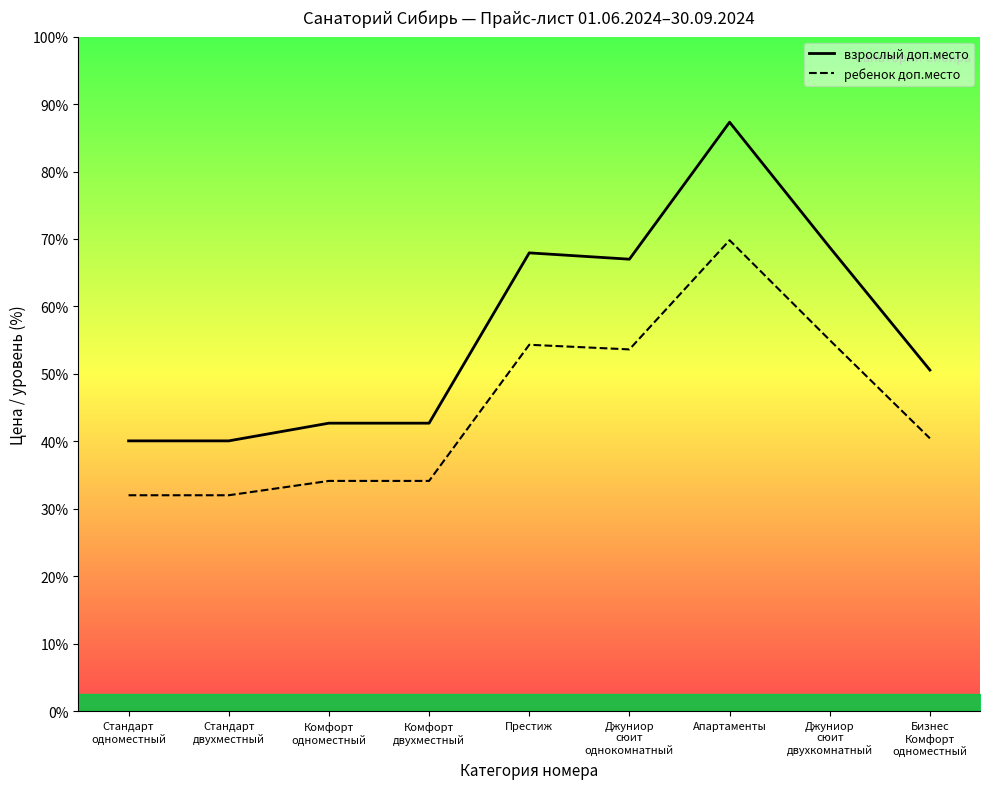

Which category has the highest value in the ребенок доп.место series?

Апартаменты